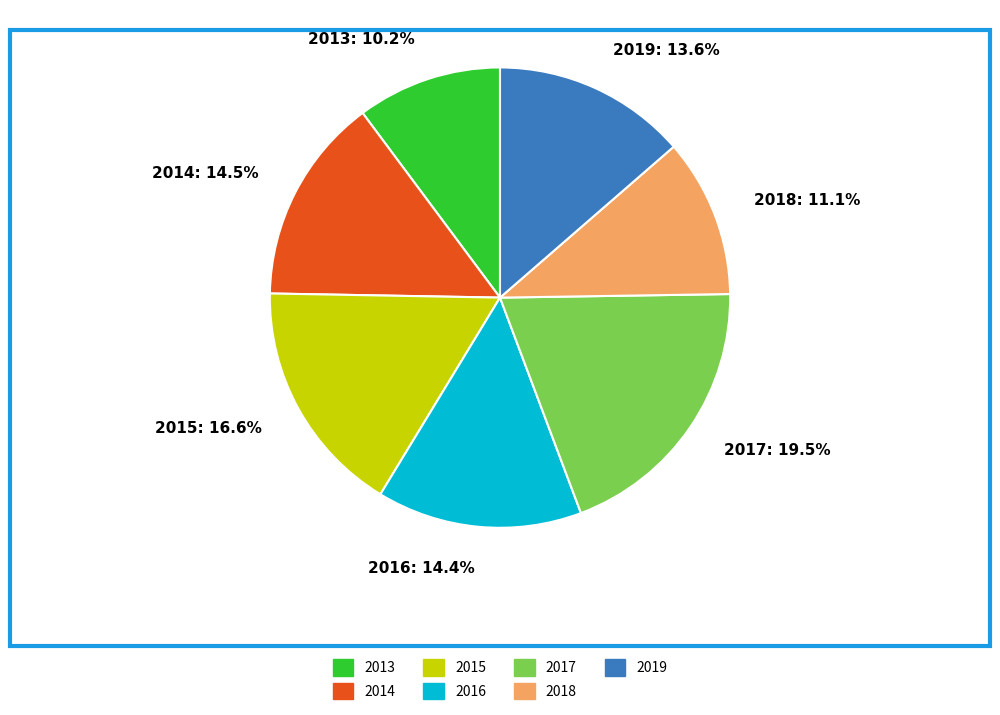

Which slice is the smallest?

2013